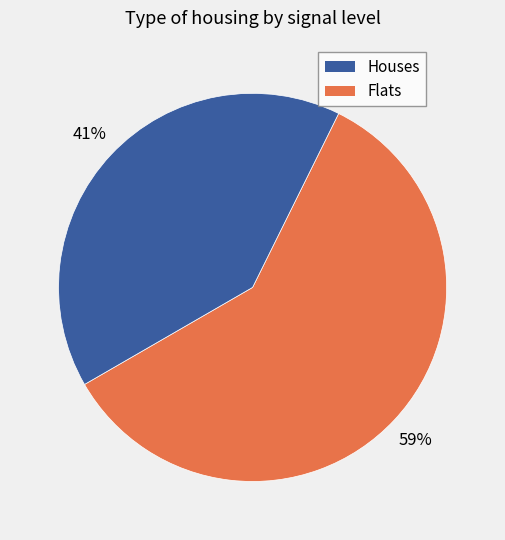

Is there any slice that represents more than half of the pie?

Yes